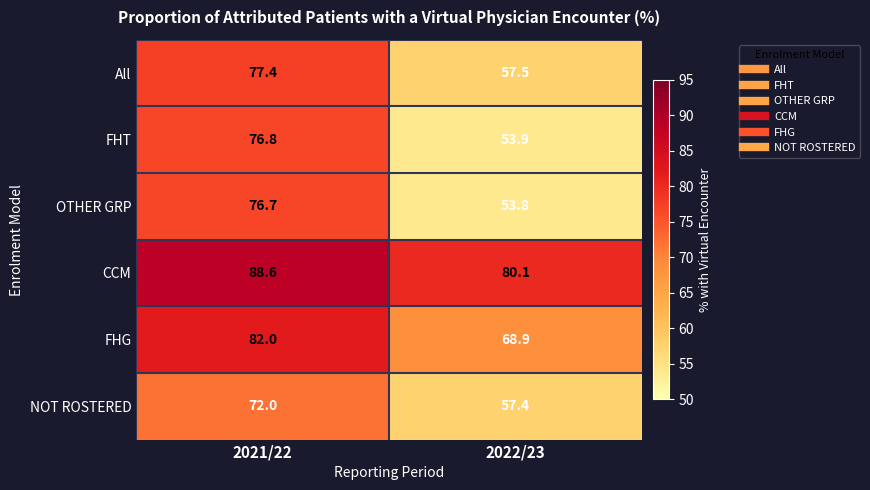

Rank the series by their maximum value, from highest to lowest.

CCM, FHG, All, FHT, OTHER GRP, NOT ROSTERED